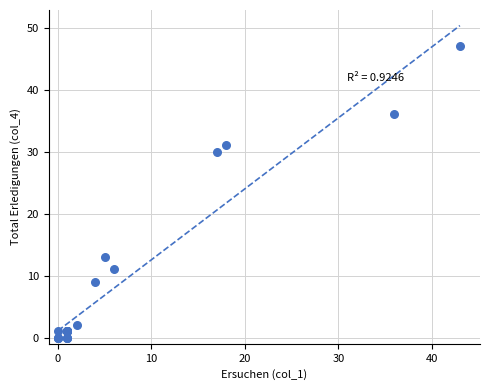

What Y value in the scatter plot is closest to 23?

30